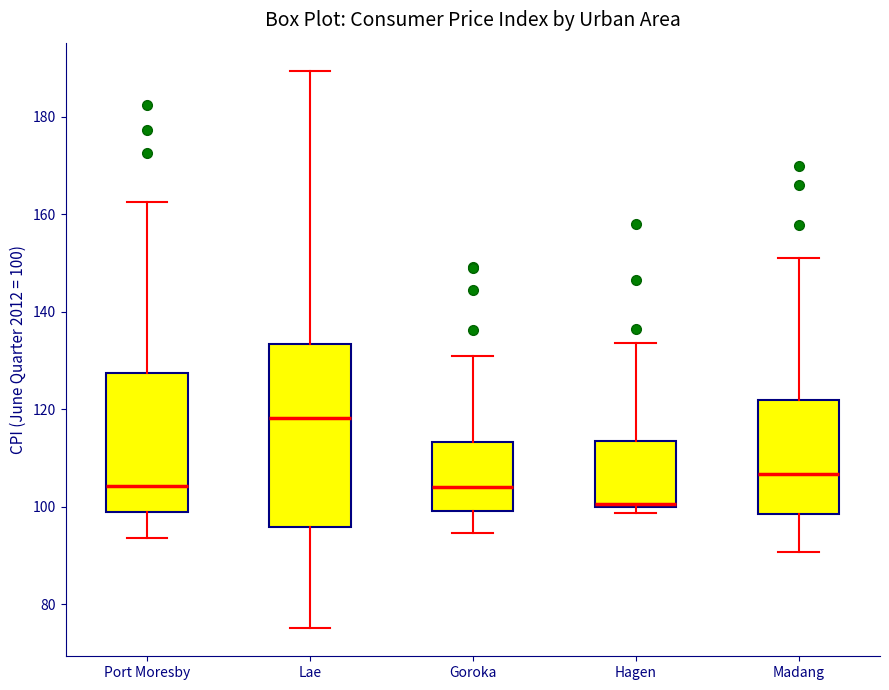

Reading left to right, transcribe this box plot: for each box, give where its median line is, the range the box spans, and where its two whiskers end, as read against the y-axis. The values are not printed on the chart, so give them approximately, as read against the axis.

Port Moresby: median 104, box 98 to 128, whiskers 94 to 162
Lae: median 118, box 96 to 134, whiskers 76 to 190
Goroka: median 104, box 100 to 114, whiskers 94 to 130
Hagen: median 100, box 100 to 114, whiskers 98 to 134
Madang: median 106, box 98 to 122, whiskers 90 to 150